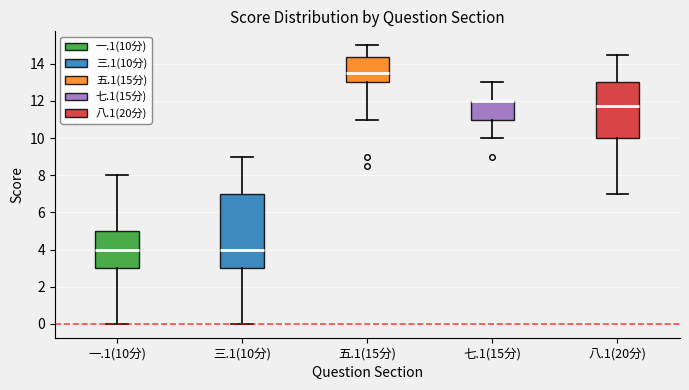

Where does the lower whisker of the box for 七.1(15分) end on the y-axis? The values are not printed on the chart, so give them approximately, as read against the axis.

10.0